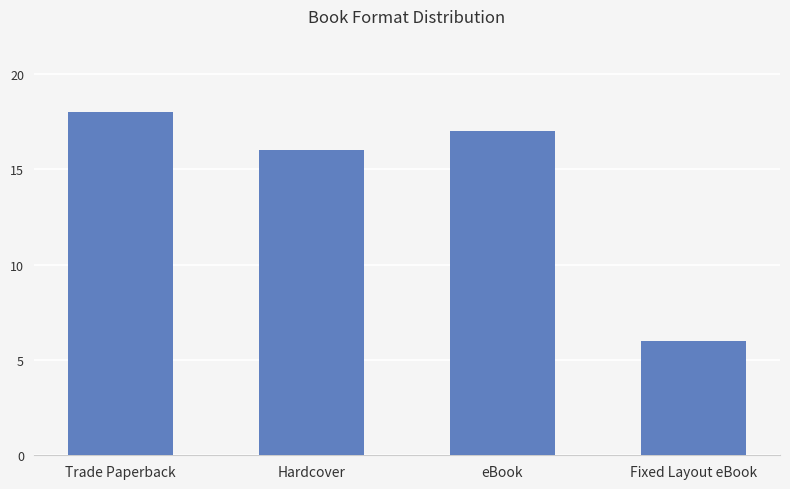

What is the difference between the values at Fixed Layout eBook and eBook?

11